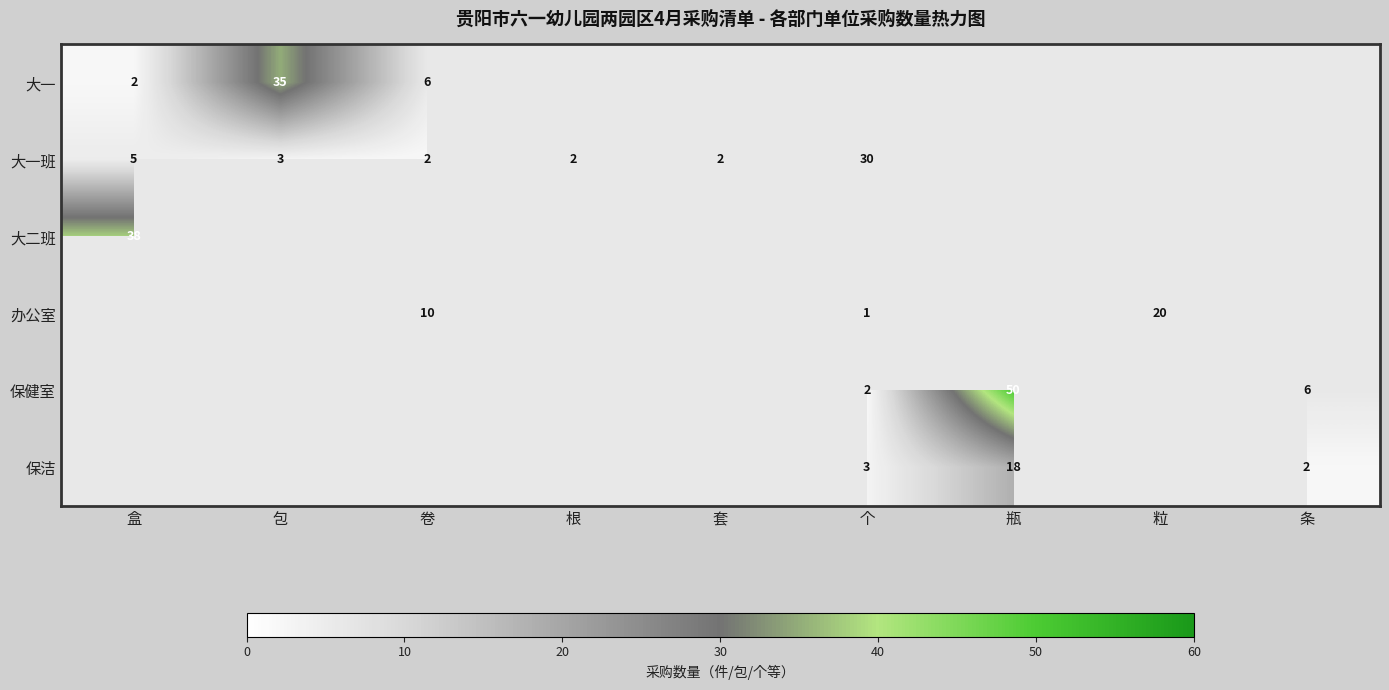

The value of 保洁 at 个 is 3. True or false?

True